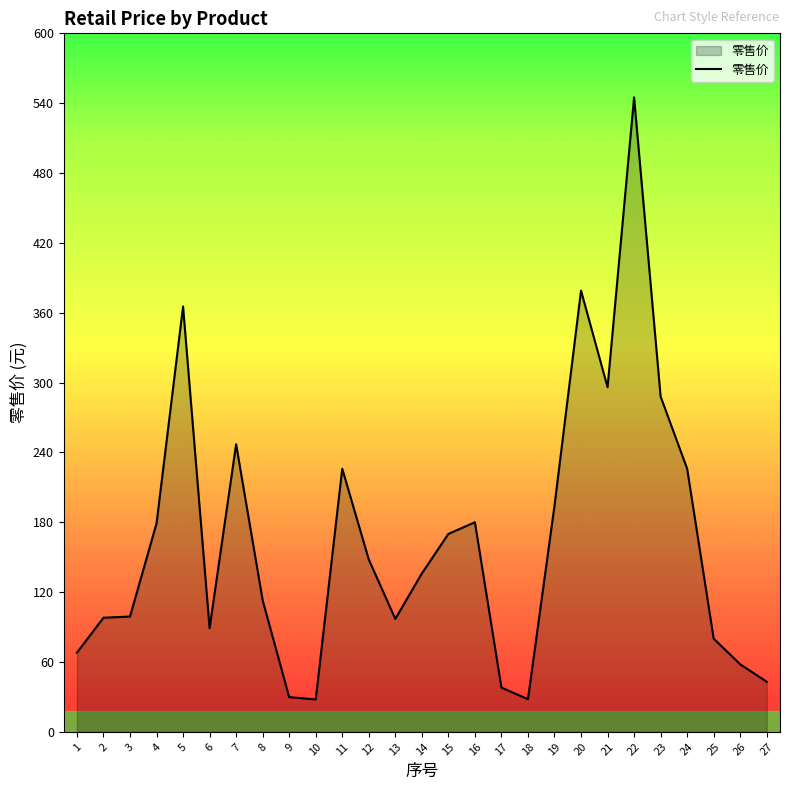

Where does the data first go above 136?

4